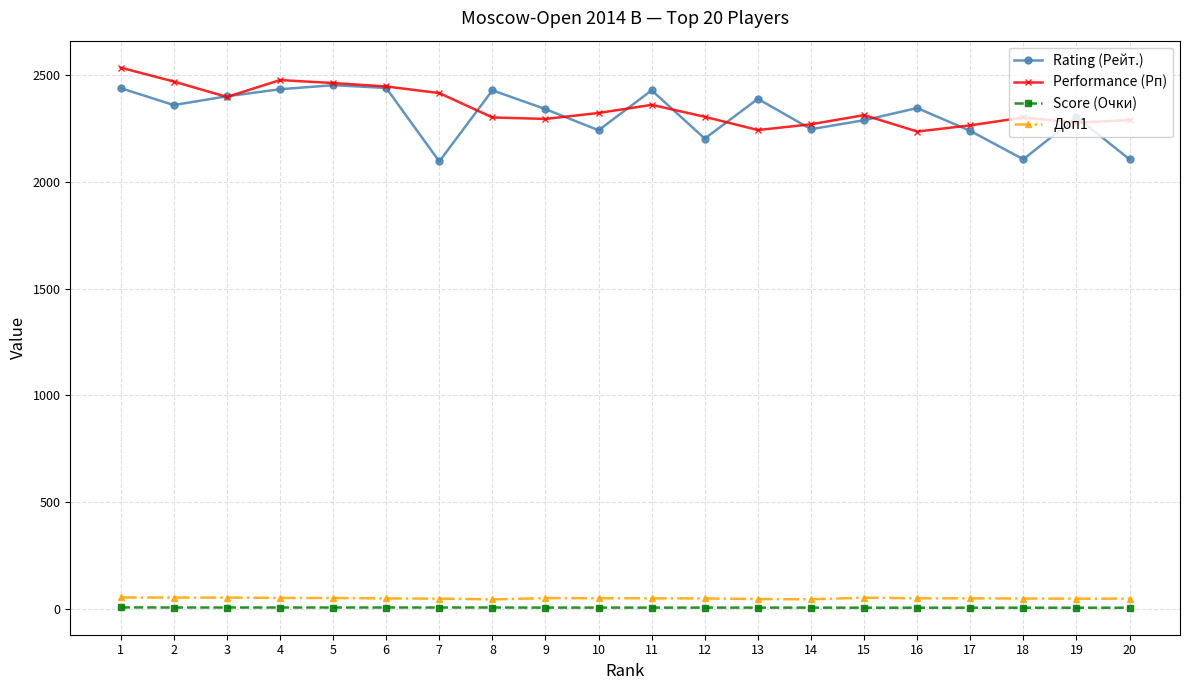

True or false: Score (Очки) and Performance (Рп) intersect in this chart.

False